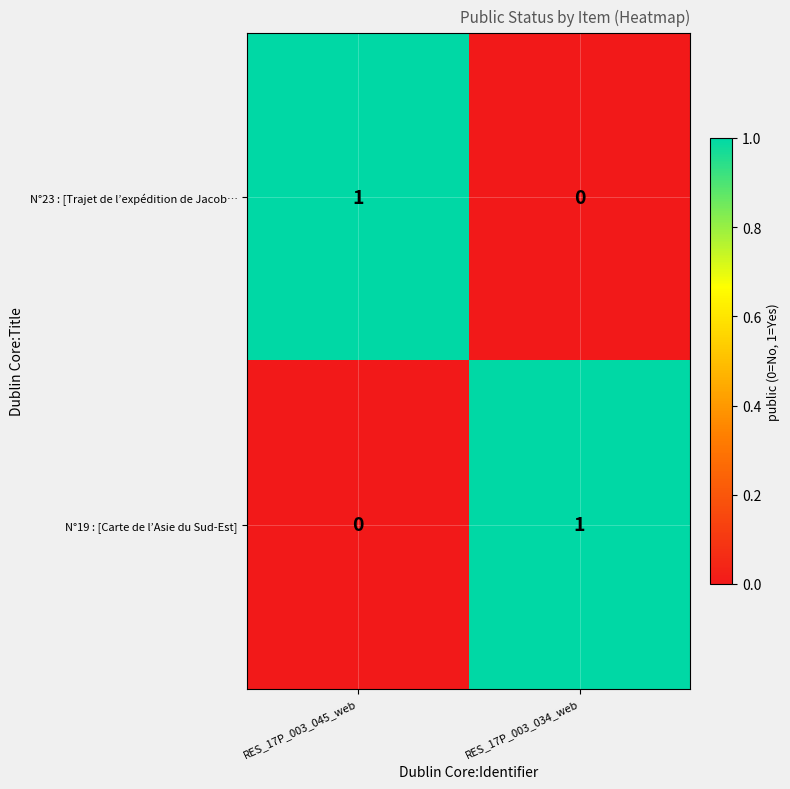

True or false: N°23 : [Trajet de l’expédition de Jacob… has a value of -1 at RES_17P_003_034_web.

False